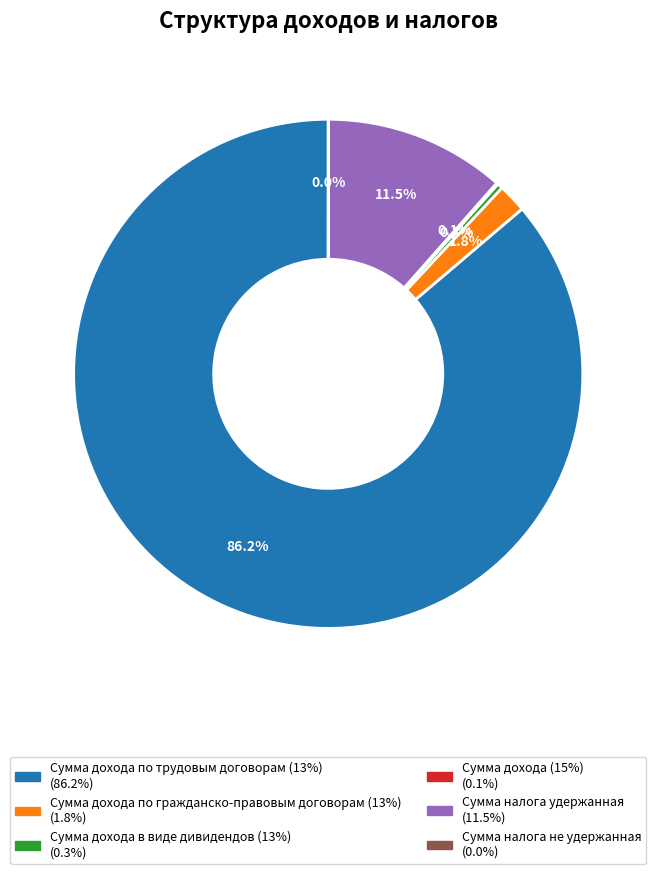

Does any single category account for the majority?

Yes